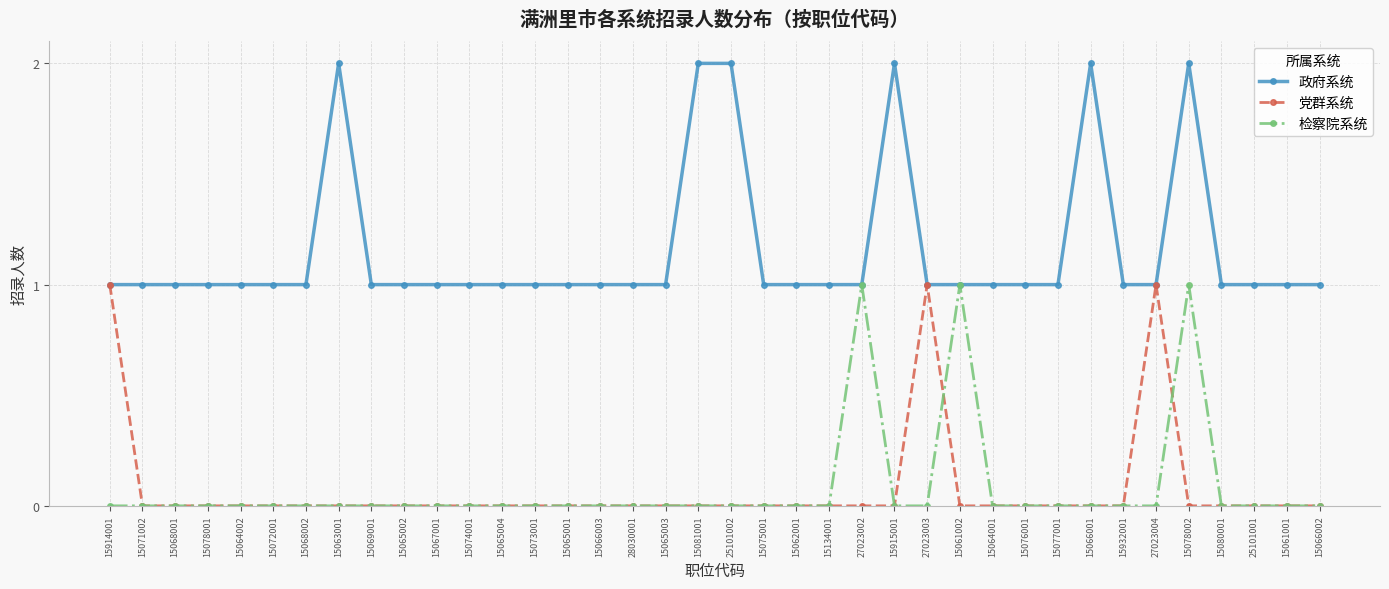

What is the maximum value shown in the chart?

2